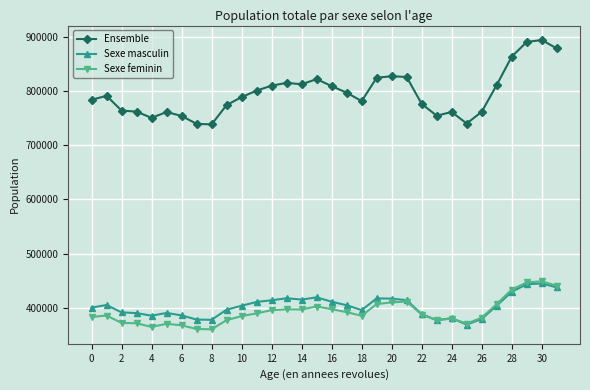

True or false: Sexe masculin and Ensemble intersect in this chart.

False